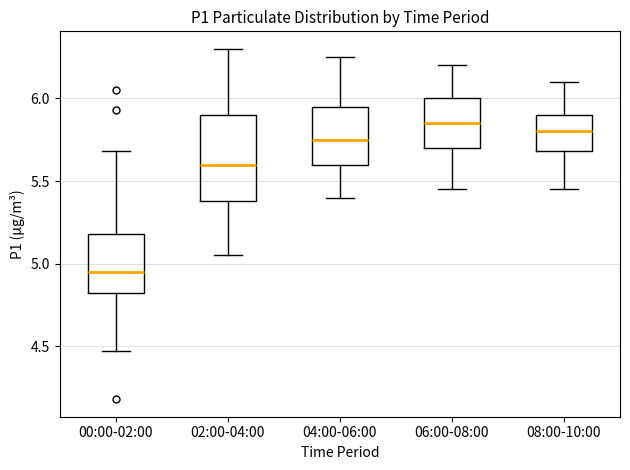

Which box has the lowest median line?

00:00-02:00